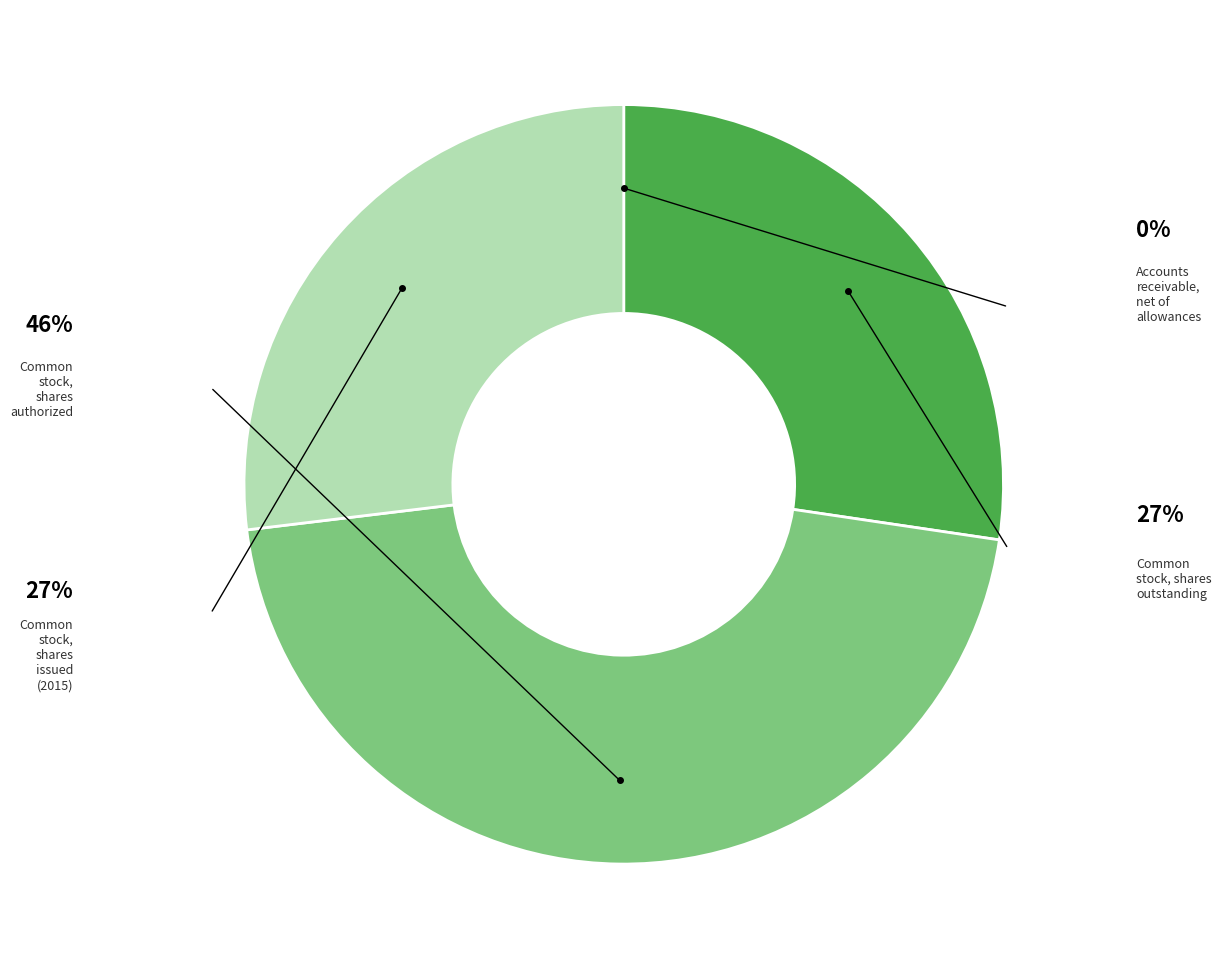

Is there a majority slice in this chart?

No